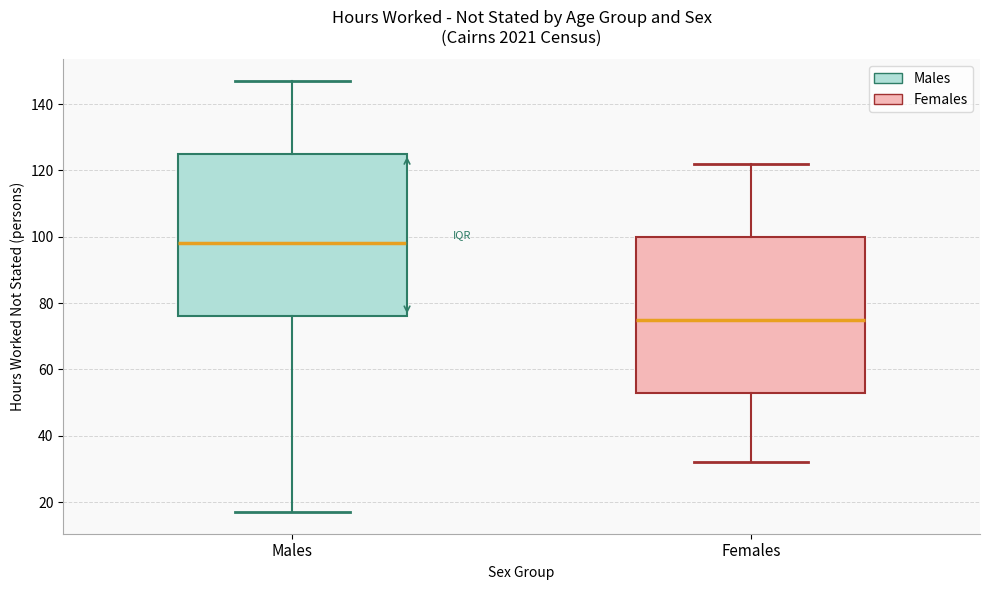

Reading left to right, read every box against the y-axis: the position of its median line, the range the box covers, and the ends of its whiskers. The values are not printed on the chart, so give them approximately, as read against the axis.

Males: median 98, box 76 to 126, whiskers 18 to 148
Females: median 76, box 54 to 100, whiskers 32 to 122